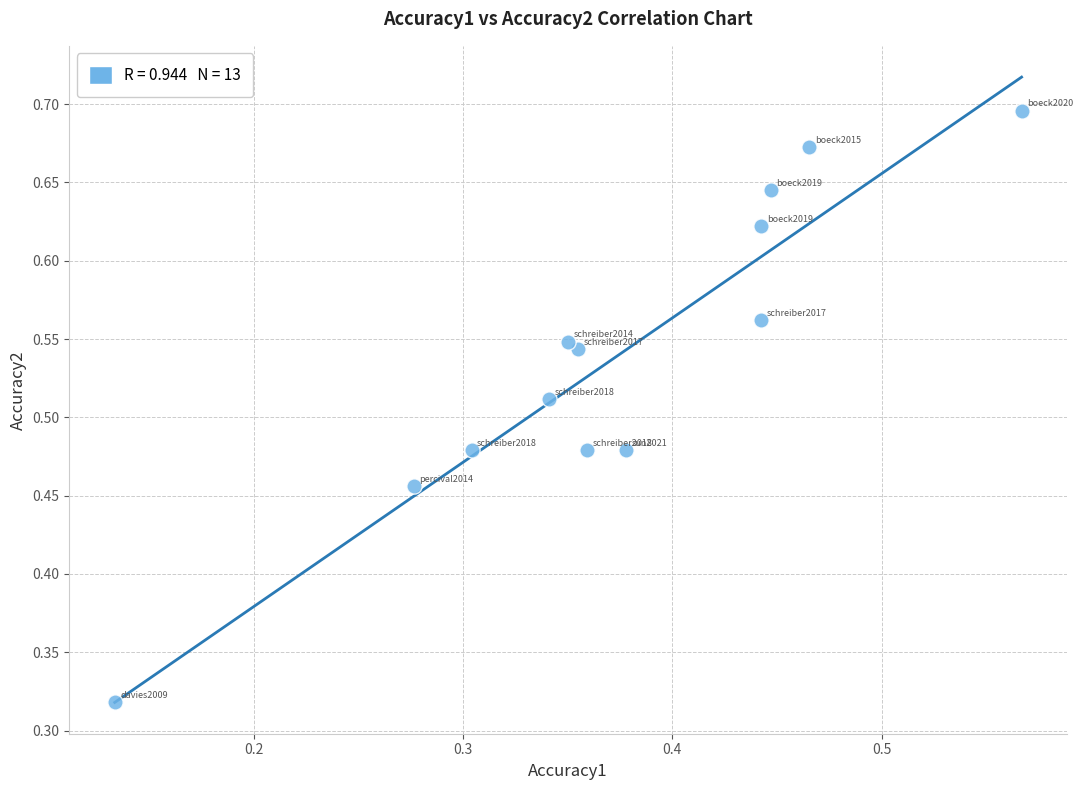

What is the range of Y values (max minus min)?

0.4